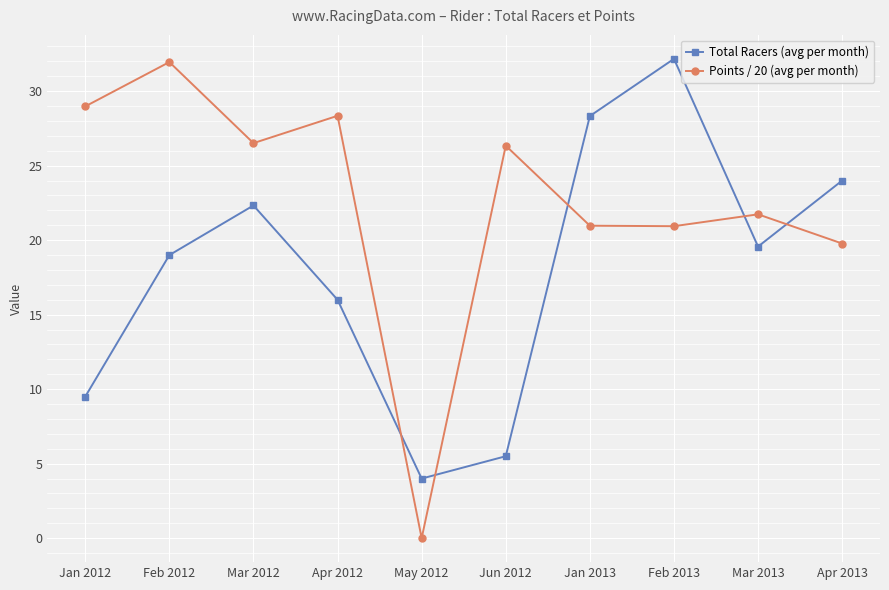

Is this an area chart (filled region under the line)?

No